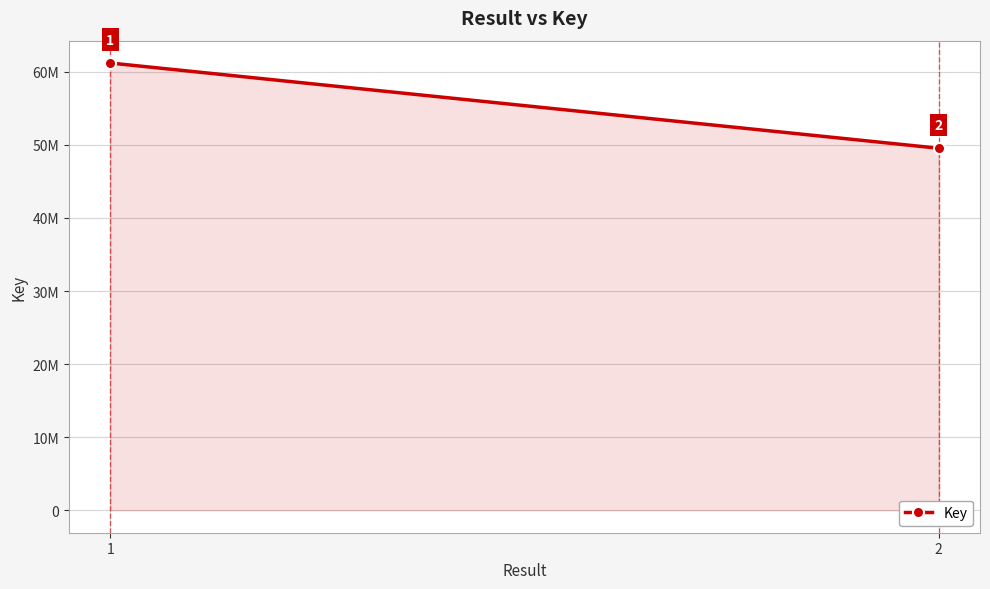

What is the average value?

55372673